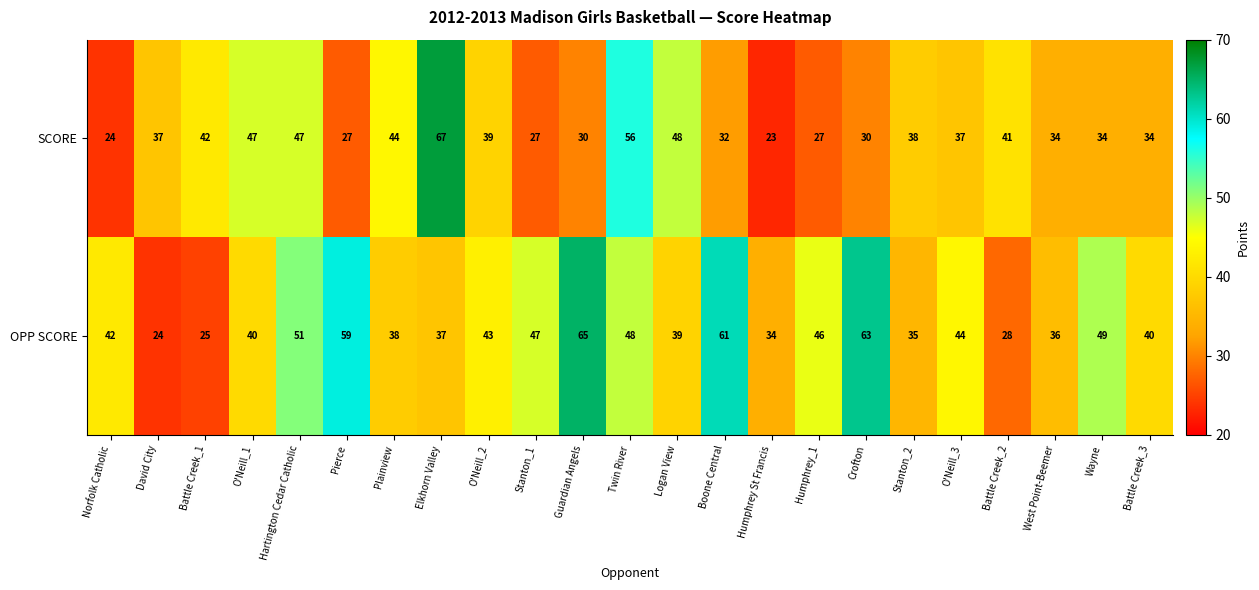

At Norfolk Catholic, list the series in order from smallest to largest.

SCORE, OPP SCORE